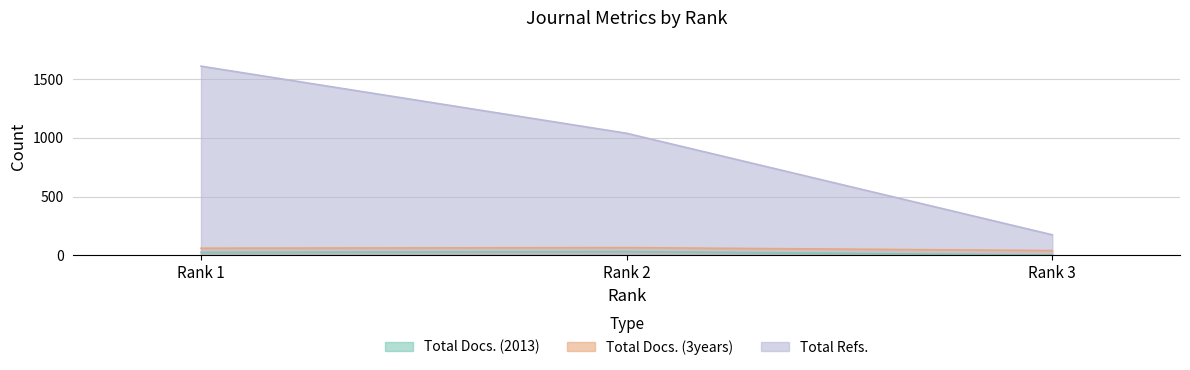

List the labels in order of Total Docs. (3years) value, largest first.

Rank 2, Rank 1, Rank 3